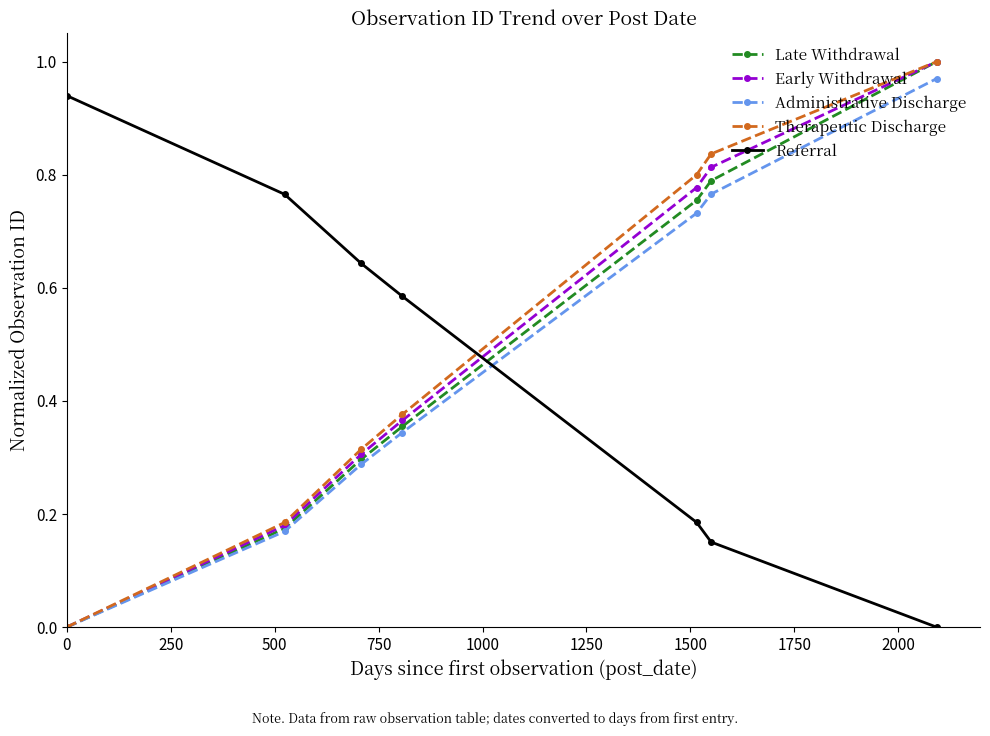

How many times do Late Withdrawal and Referral cross each other?

1